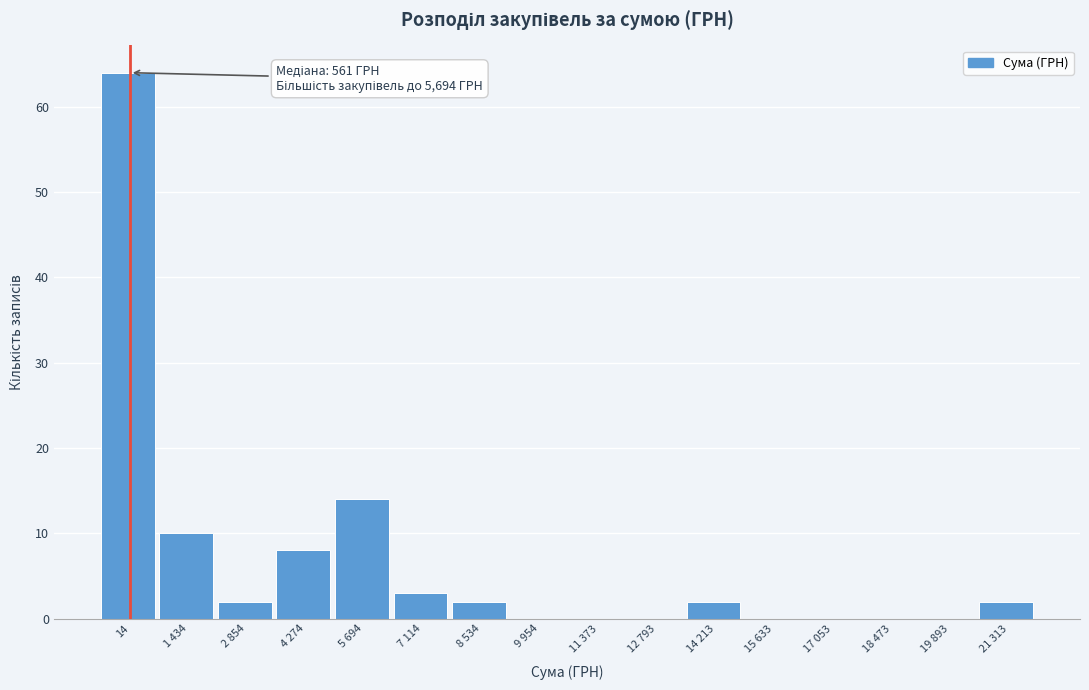

Reading left to right, extract all data points from this chart.

14=64	1 434=10	2 854=2	4 274=8	5 694=14	7 114=3	8 534=2	9 954=0	11 373=0	12 793=0	14 213=2	15 633=0	17 053=0	18 473=0	19 893=0	21 313=2